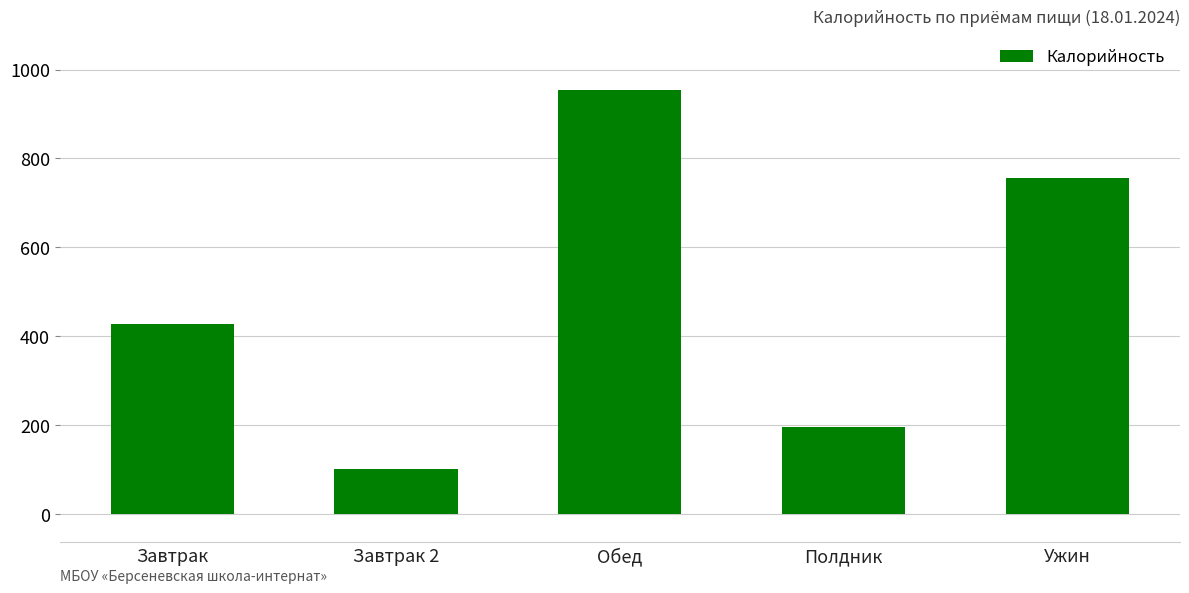

Approximately how many times larger is the value at Завтрак compared to Обед?

0.4